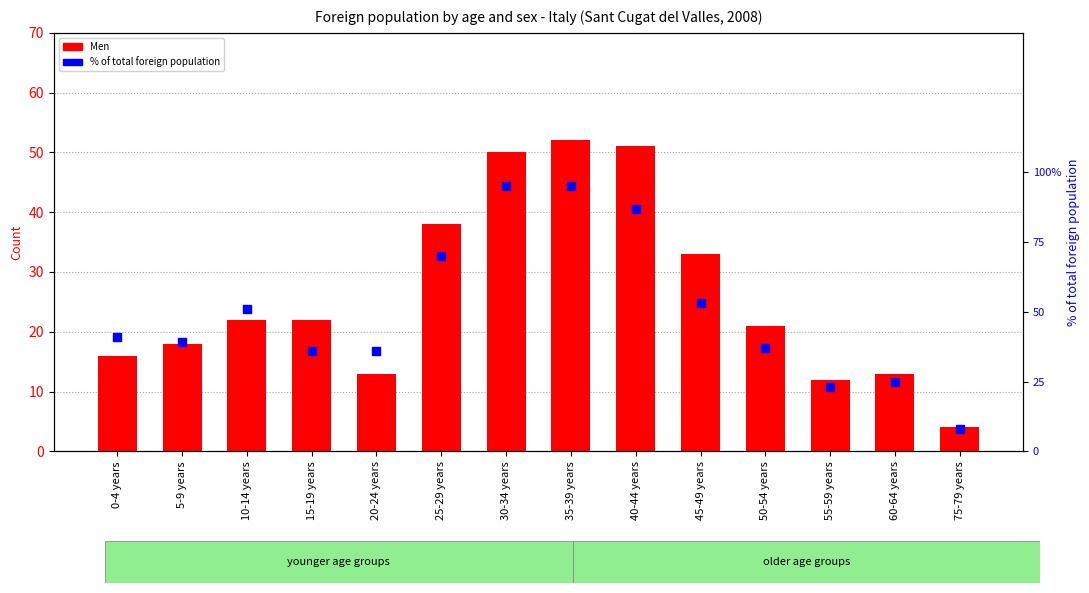

At how many categories does at least one series exceed 15?

10